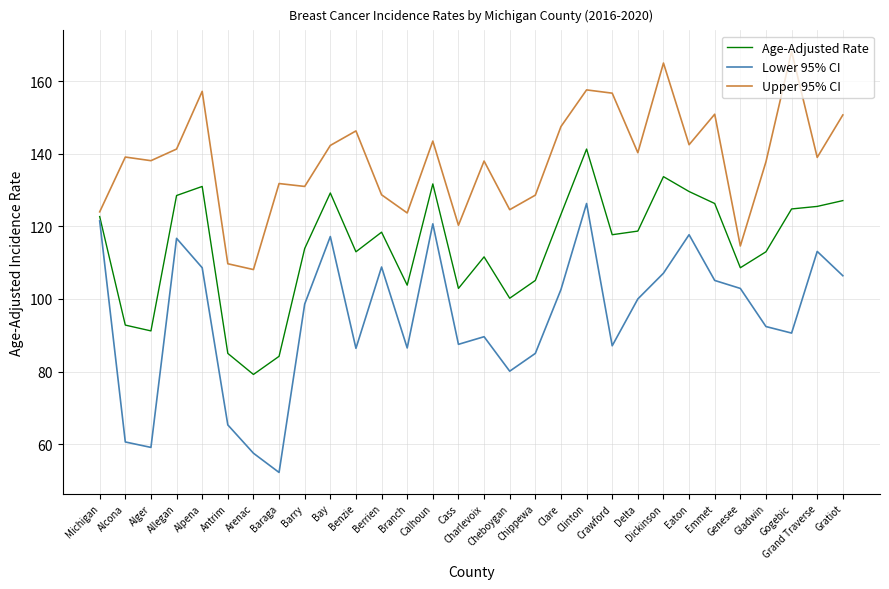

In Lower 95% CI, how many points are lower than both neighbors (excluding endpoints)?

8